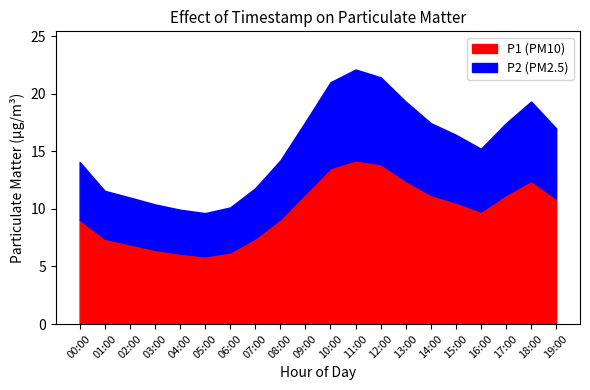

Where is the first local maximum for P1?

11:00